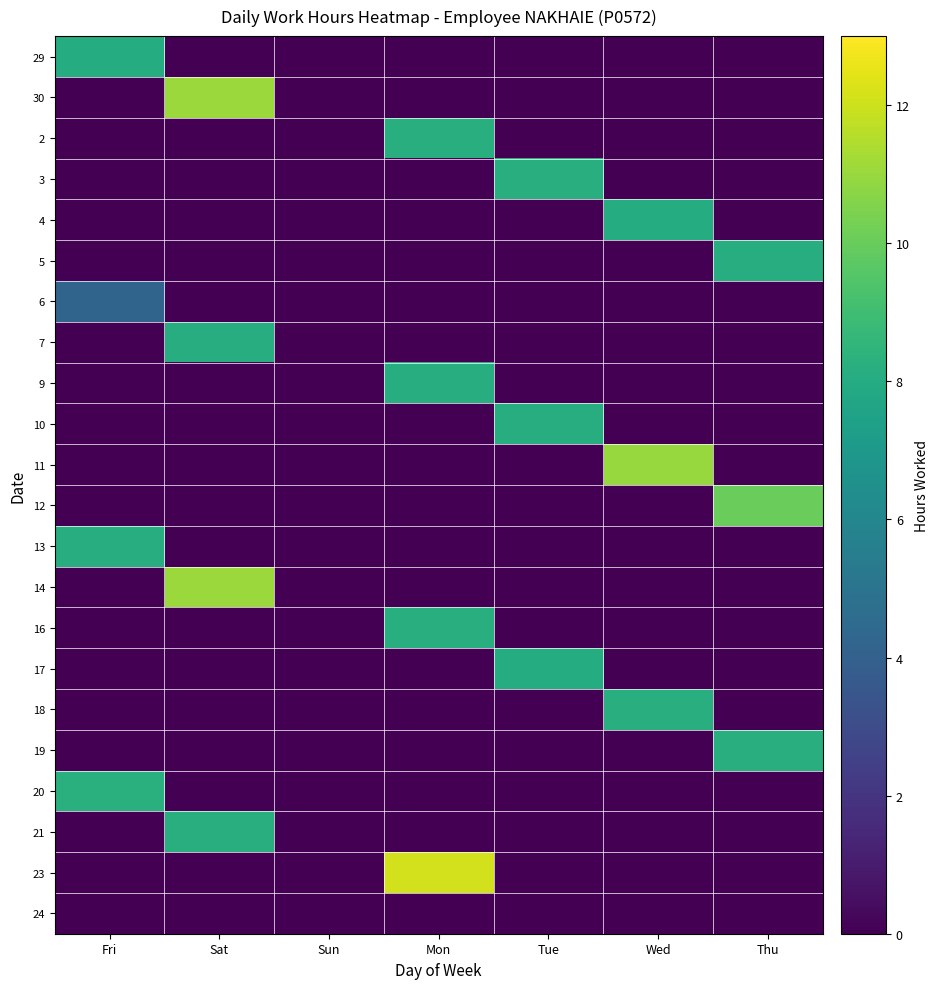

Reading left to right, list all the values displayed in this chart.

29: Fri=8.1	Sat=0.0	Sun=0.0	Mon=0.0	Tue=0.0	Wed=0.0	Thu=0.0
30: Fri=0.0	Sat=11.1	Sun=0.0	Mon=0.0	Tue=0.0	Wed=0.0	Thu=0.0
2: Fri=0.0	Sat=0.0	Sun=0.0	Mon=8.2	Tue=0.0	Wed=0.0	Thu=0.0
3: Fri=0.0	Sat=0.0	Sun=0.0	Mon=0.0	Tue=8.1	Wed=0.0	Thu=0.0
4: Fri=0.0	Sat=0.0	Sun=0.0	Mon=0.0	Tue=0.0	Wed=8.1	Thu=0.0
5: Fri=0.0	Sat=0.0	Sun=0.0	Mon=0.0	Tue=0.0	Wed=0.0	Thu=8.1
6: Fri=4.2	Sat=0.0	Sun=0.0	Mon=0.0	Tue=0.0	Wed=0.0	Thu=0.0
7: Fri=0.0	Sat=8.1	Sun=0.0	Mon=0.0	Tue=0.0	Wed=0.0	Thu=0.0
9: Fri=0.0	Sat=0.0	Sun=0.0	Mon=8.1	Tue=0.0	Wed=0.0	Thu=0.0
10: Fri=0.0	Sat=0.0	Sun=0.0	Mon=0.0	Tue=8.1	Wed=0.0	Thu=0.0
11: Fri=0.0	Sat=0.0	Sun=0.0	Mon=0.0	Tue=0.0	Wed=11.0	Thu=0.0
12: Fri=0.0	Sat=0.0	Sun=0.0	Mon=0.0	Tue=0.0	Wed=0.0	Thu=10.0
13: Fri=8.1	Sat=0.0	Sun=0.0	Mon=0.0	Tue=0.0	Wed=0.0	Thu=0.0
14: Fri=0.0	Sat=11.1	Sun=0.0	Mon=0.0	Tue=0.0	Wed=0.0	Thu=0.0
16: Fri=0.0	Sat=0.0	Sun=0.0	Mon=8.1	Tue=0.0	Wed=0.0	Thu=0.0
17: Fri=0.0	Sat=0.0	Sun=0.0	Mon=0.0	Tue=8.1	Wed=0.0	Thu=0.0
18: Fri=0.0	Sat=0.0	Sun=0.0	Mon=0.0	Tue=0.0	Wed=8.1	Thu=0.0
19: Fri=0.0	Sat=0.0	Sun=0.0	Mon=0.0	Tue=0.0	Wed=0.0	Thu=8.2
20: Fri=8.2	Sat=0.0	Sun=0.0	Mon=0.0	Tue=0.0	Wed=0.0	Thu=0.0
21: Fri=0.0	Sat=8.1	Sun=0.0	Mon=0.0	Tue=0.0	Wed=0.0	Thu=0.0
23: Fri=0.0	Sat=0.0	Sun=0.0	Mon=12.1	Tue=0.0	Wed=0.0	Thu=0.0
24: Fri=0.0	Sat=0.0	Sun=0.0	Mon=0.0	Tue=0.0	Wed=0.0	Thu=0.0